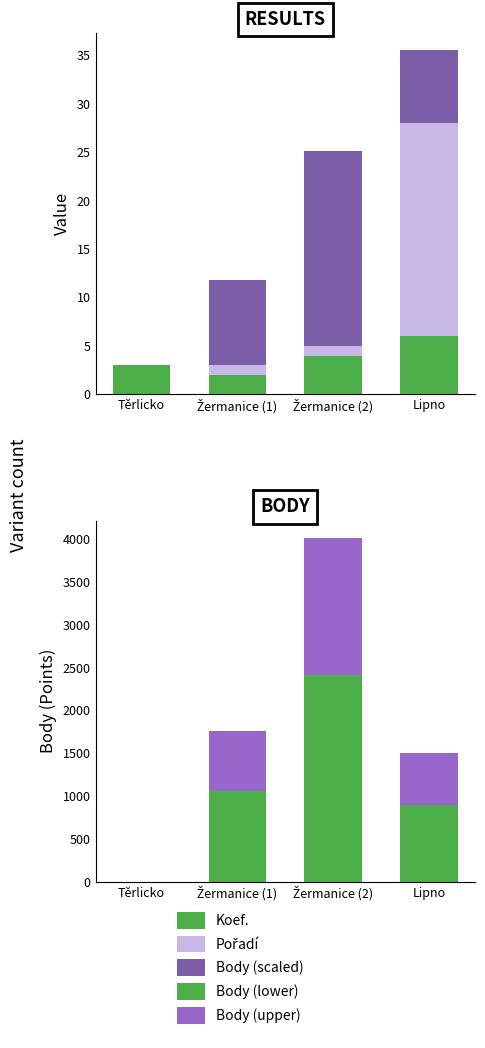

What is the label of the 4th bar from the right?

Těrlicko